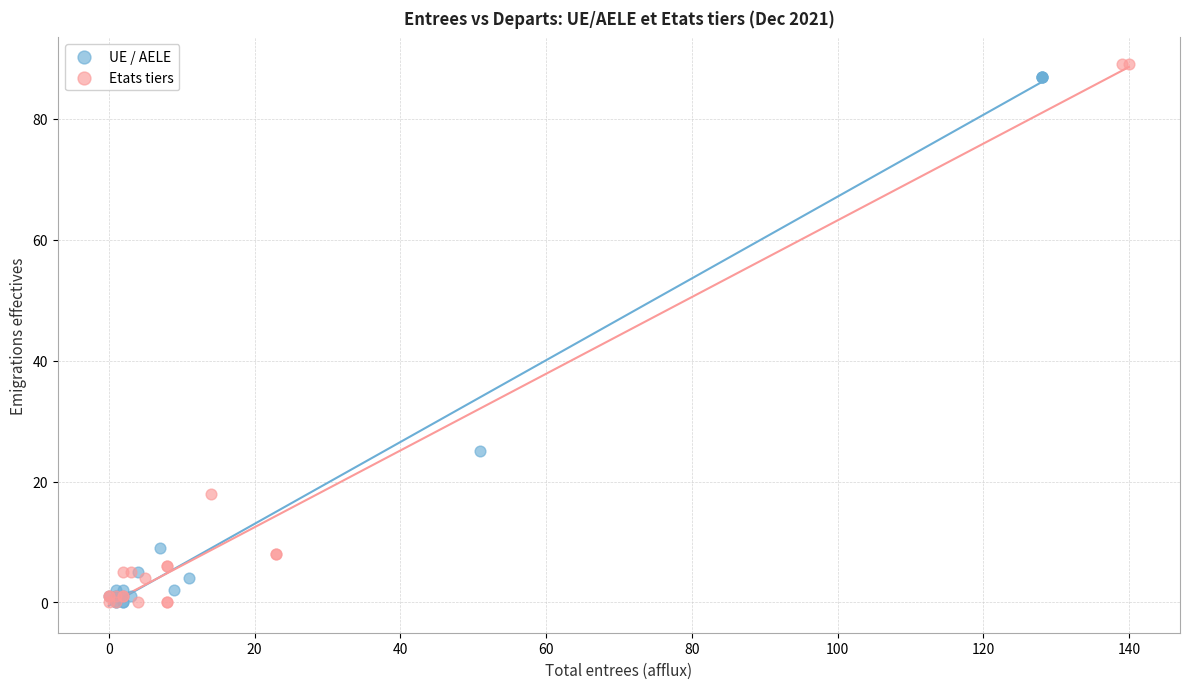

What are all the series names shown in the legend?

UE / AELE, Etats tiers